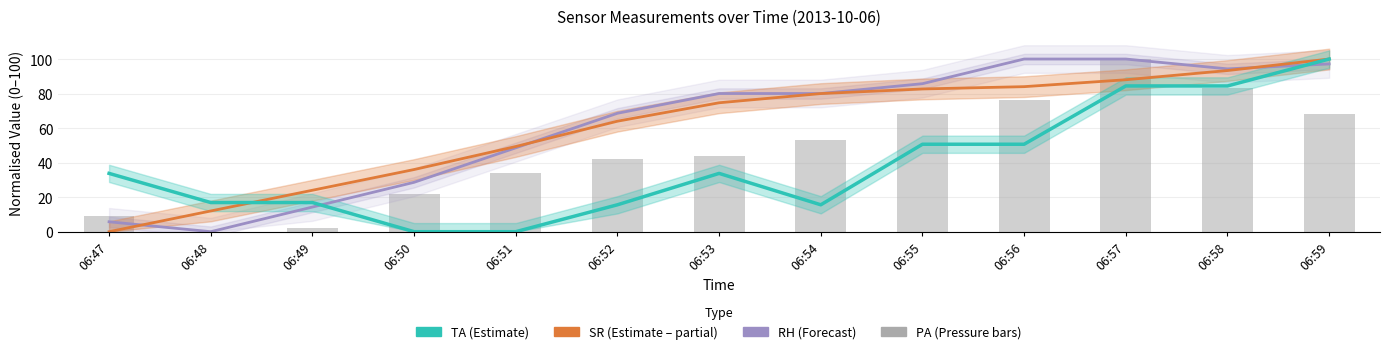

True or false: RH (Relative Humidity) has a value of 48.6 at 06:51.

True